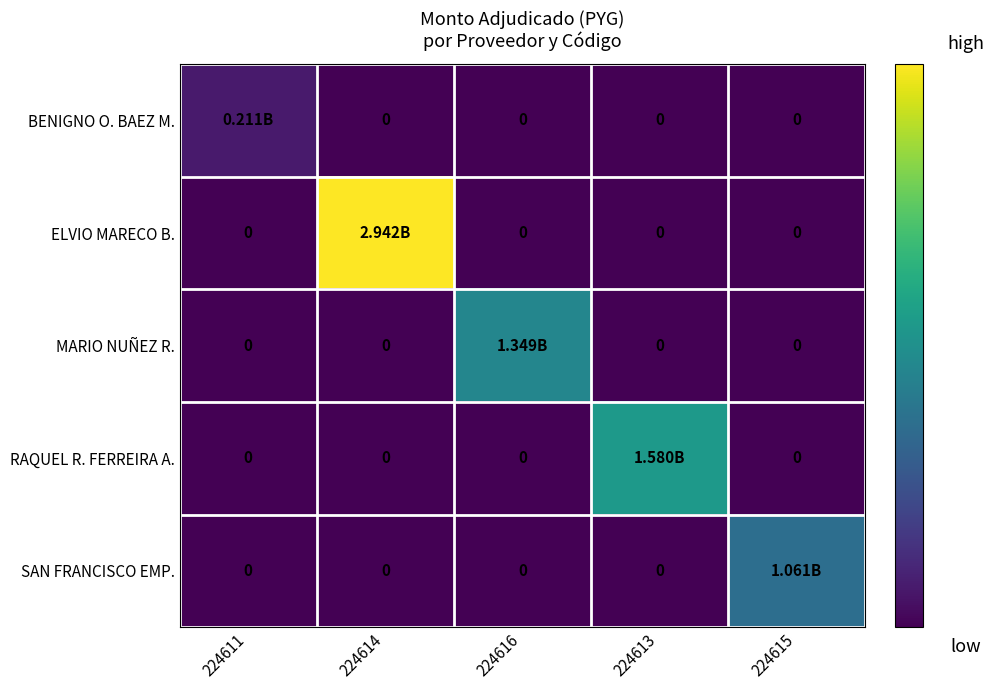

Which has a higher value, 224616 or 224613?

224616